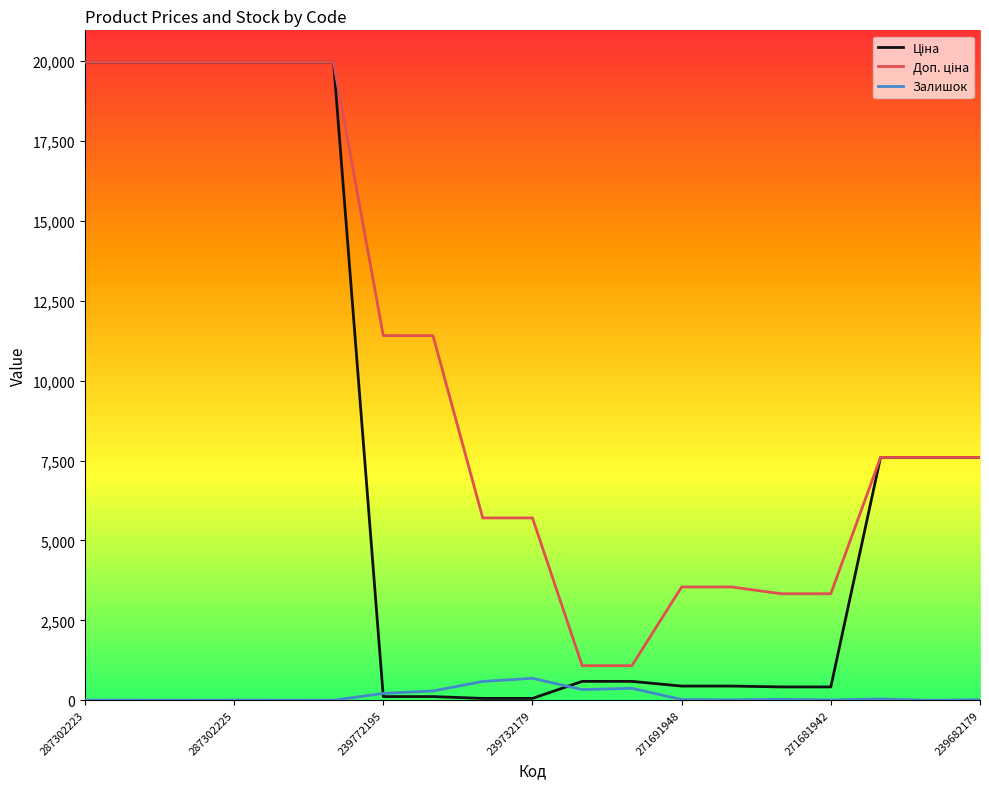

How many intersections are there between Залишок and Ціна?

2